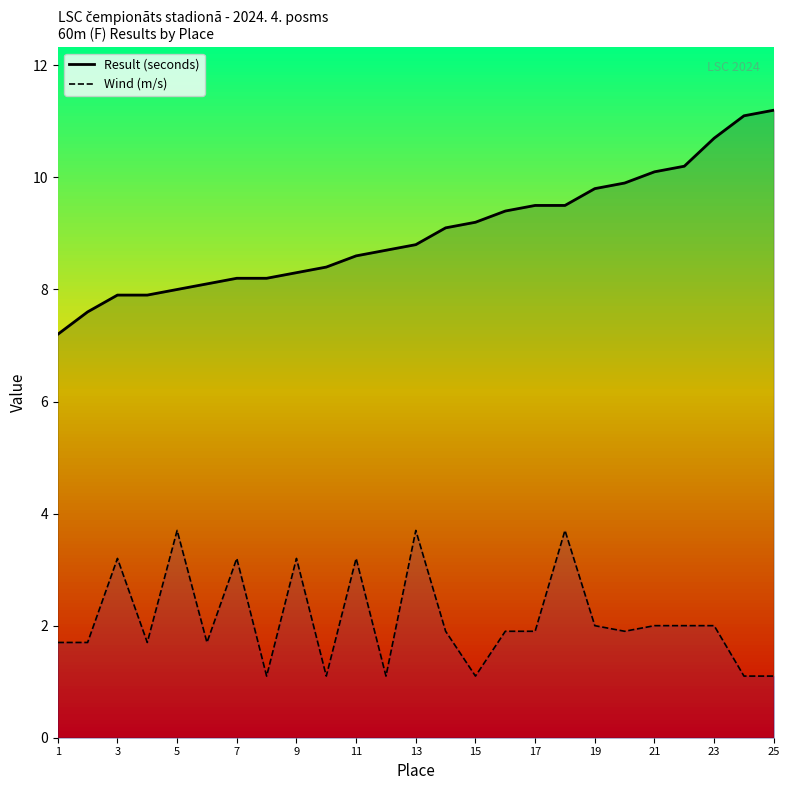

Is it true that Result (seconds) equals 10.4 at 5?

False